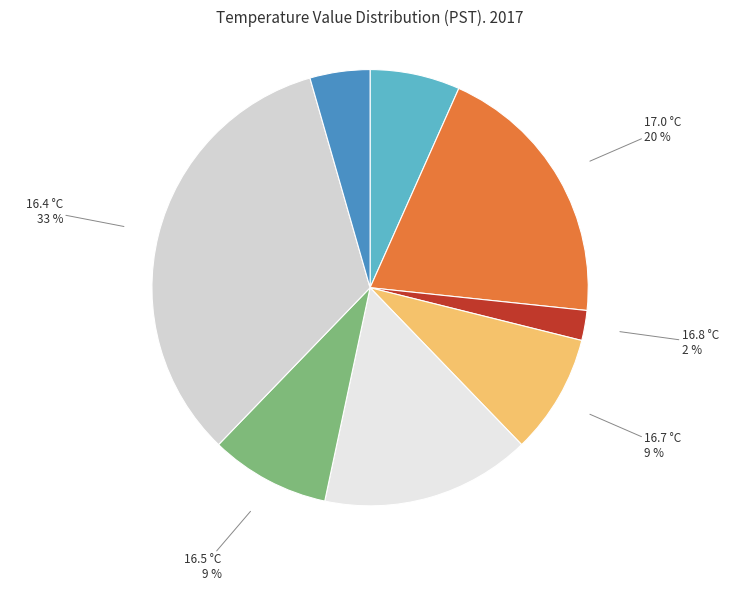

True or false: 16.5 accounts for 1% of the total.

False